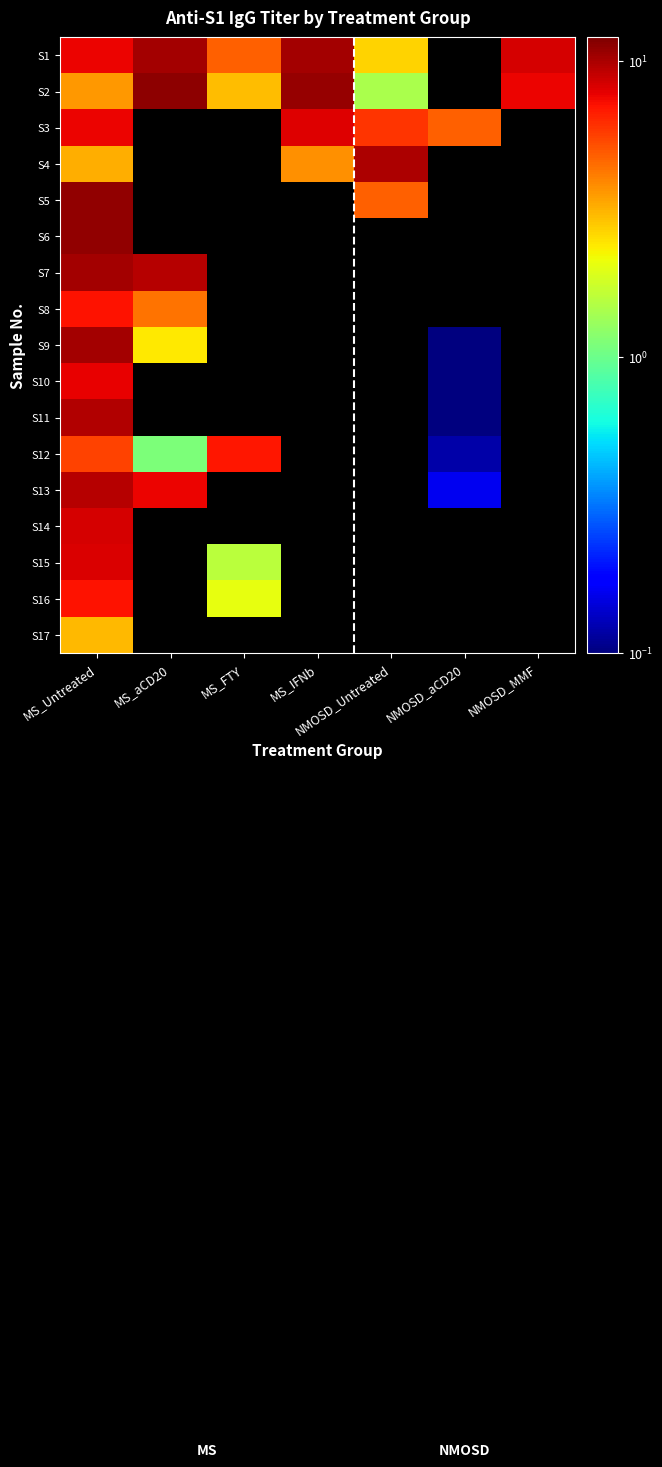

What is the lowest value of the S17 series?

3.0